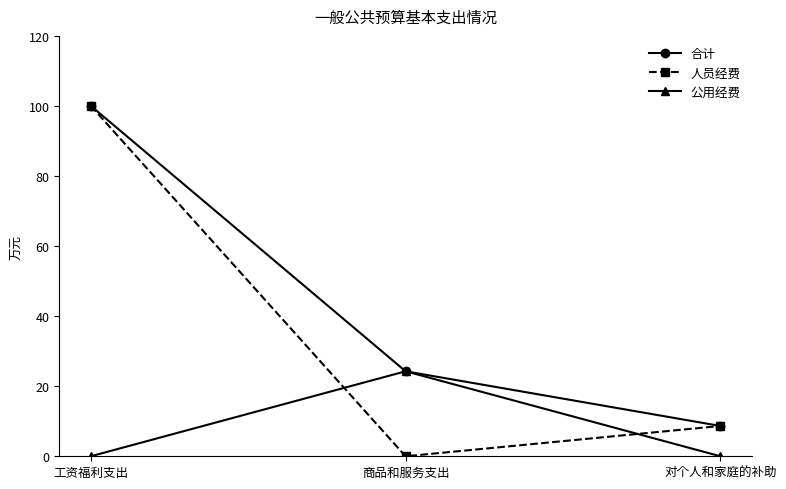

How many lines are shown in the chart?

3